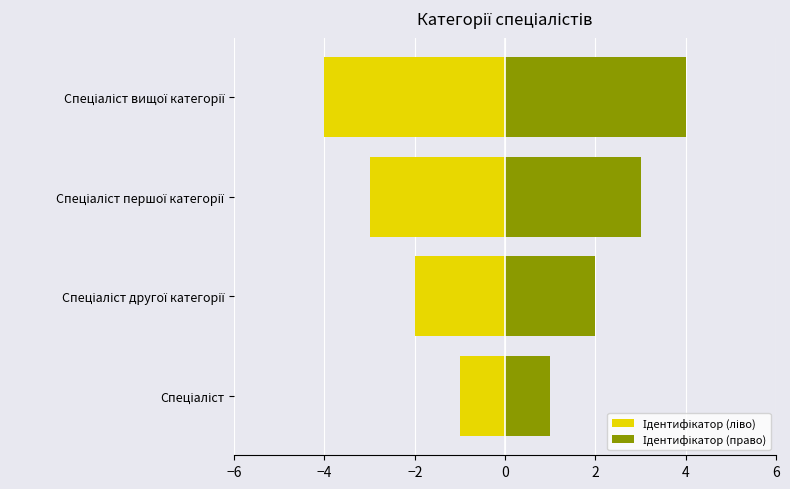

How many bars are there in total?

8